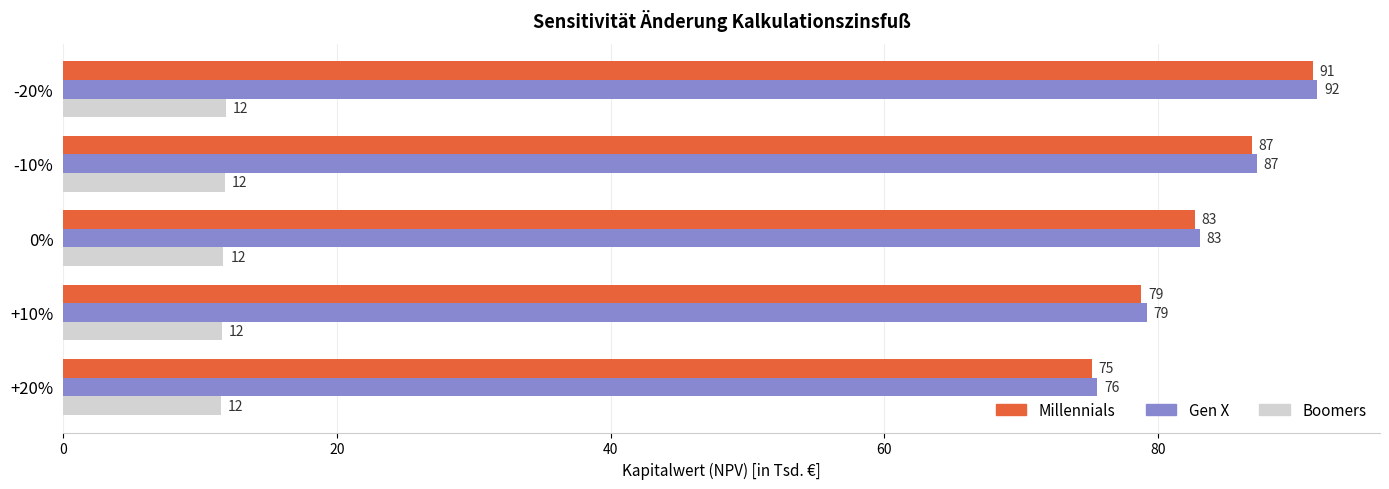

At which label does Millennials reach its minimum?

+20%